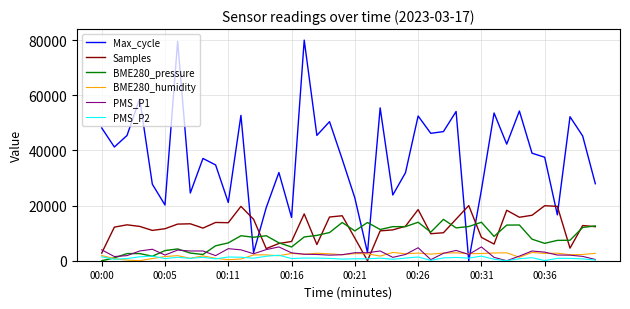

What is the difference between the maximum and minimum values in the PMS_P1 series?

5000.0